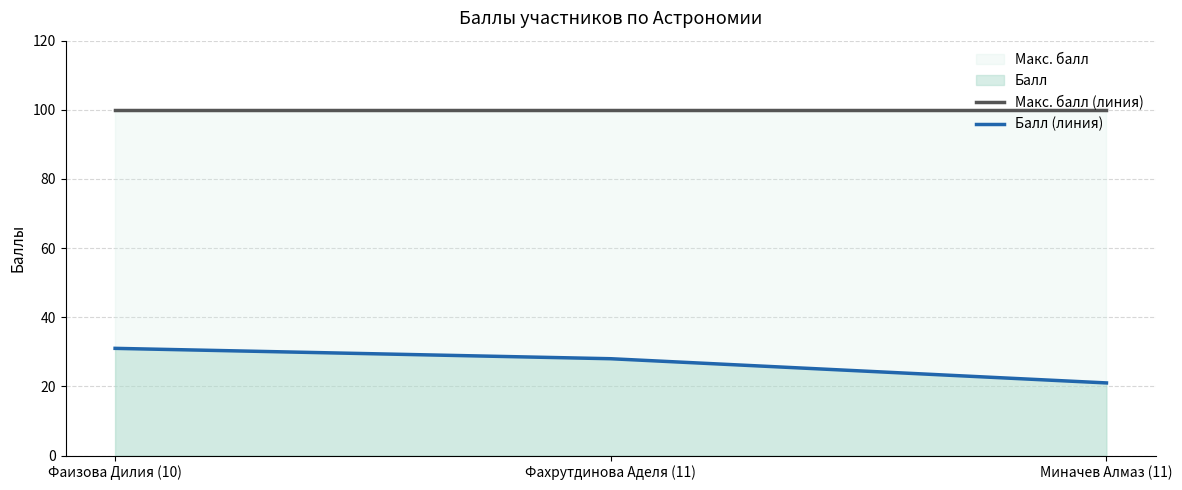

At which category is the sum across all series the highest?

Фаизова Дилия (10)